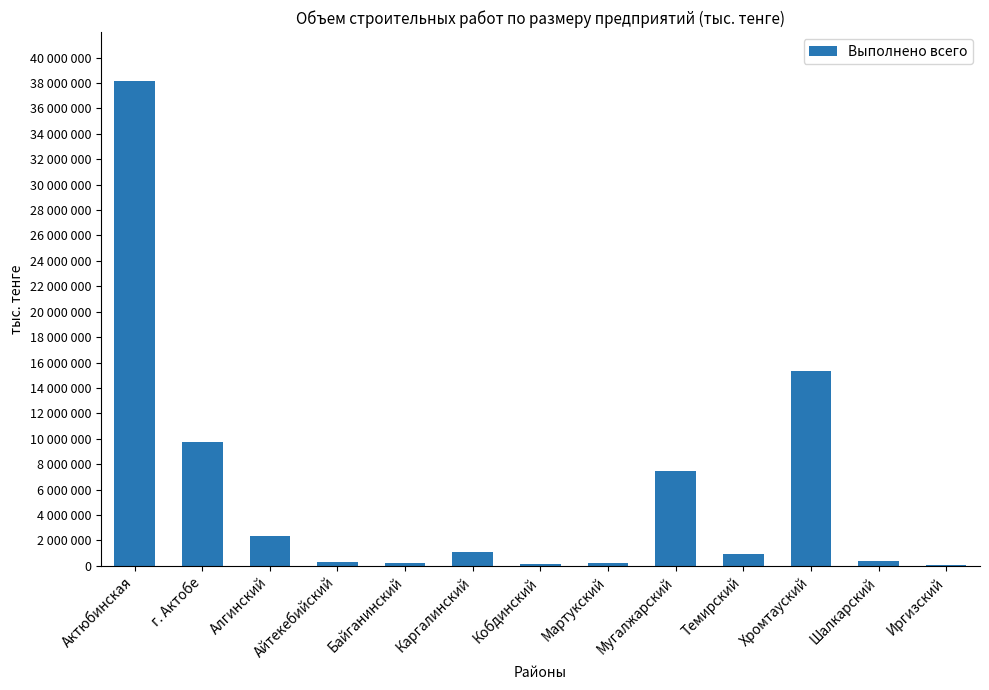

What is the average value?

5875397